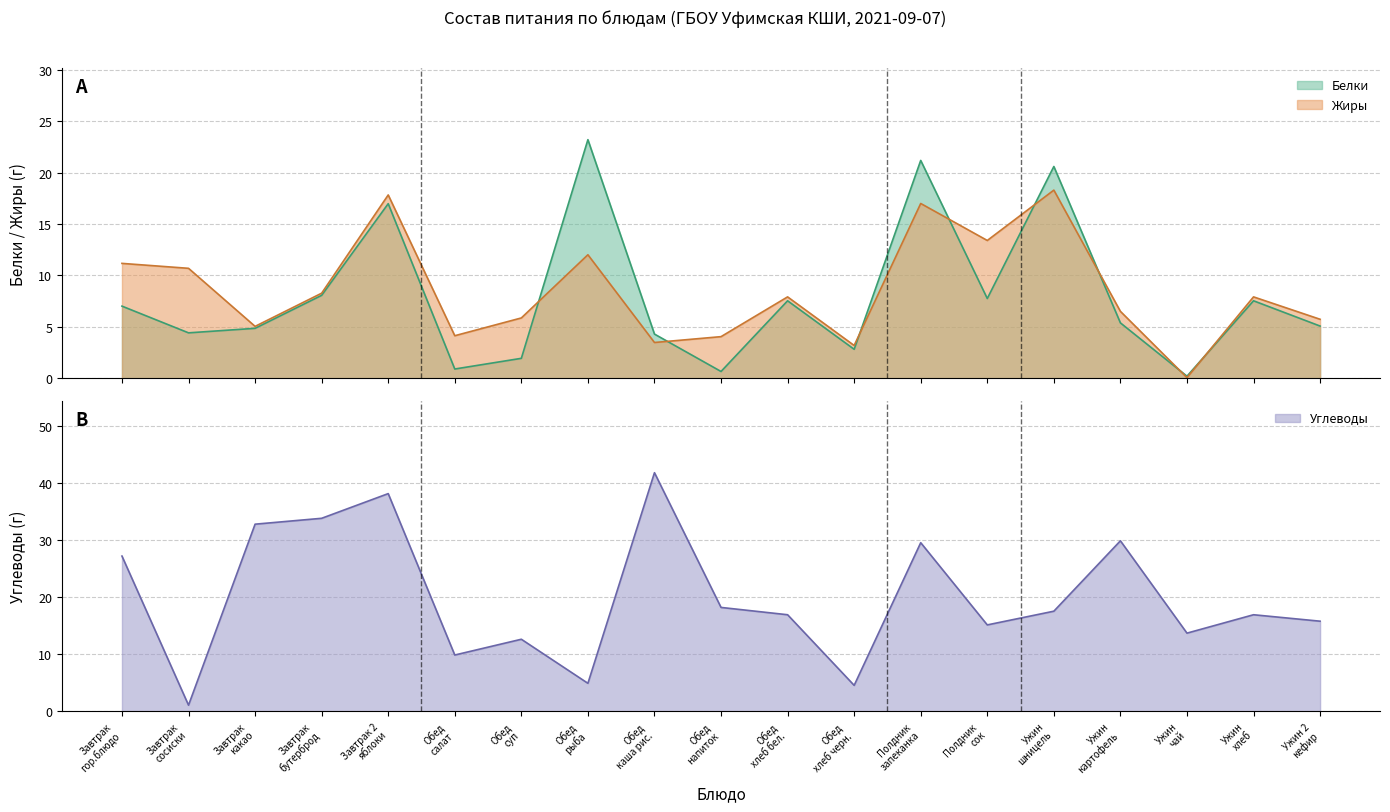

What is the maximum value for Жиры?

18.3